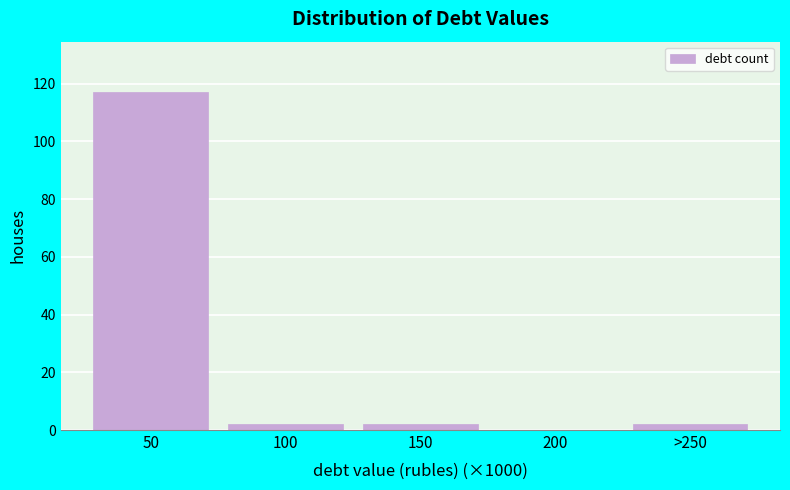

Reading left to right, what are all the values shown in this chart?

50=117	100=2	150=2	200=0	>250=2